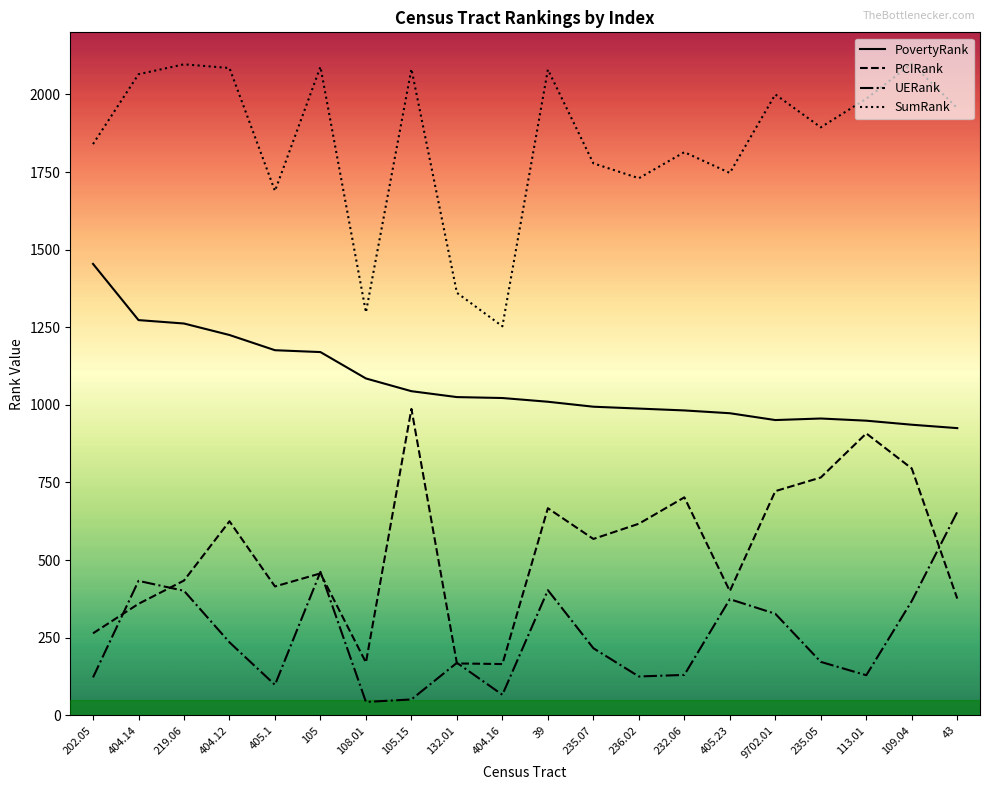

What are all the series names shown in the legend?

PovertyRank, PCIRank, UERank, SumRank